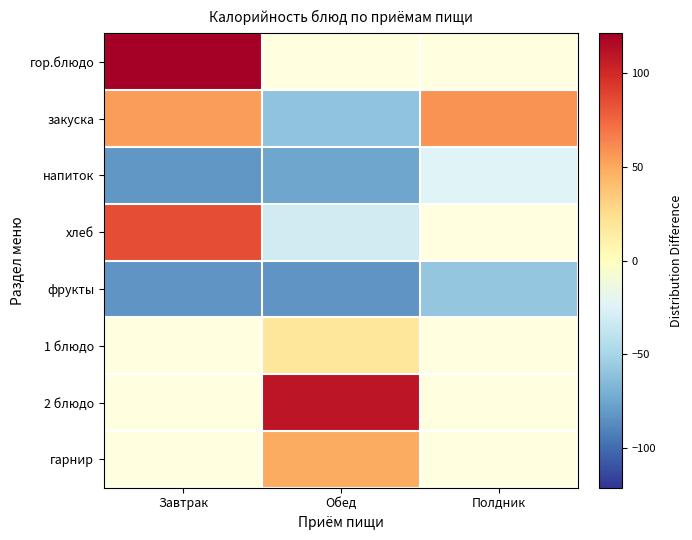

Rank the series by their average value, from lowest to highest.

напиток, хлеб, фрукты, 1 блюдо, 2 блюдо, гарнир, гор.блюдо, закуска